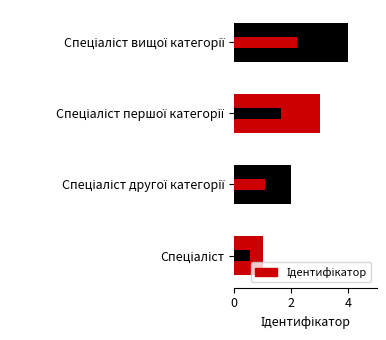

Does the chart contain stacked bars?

No